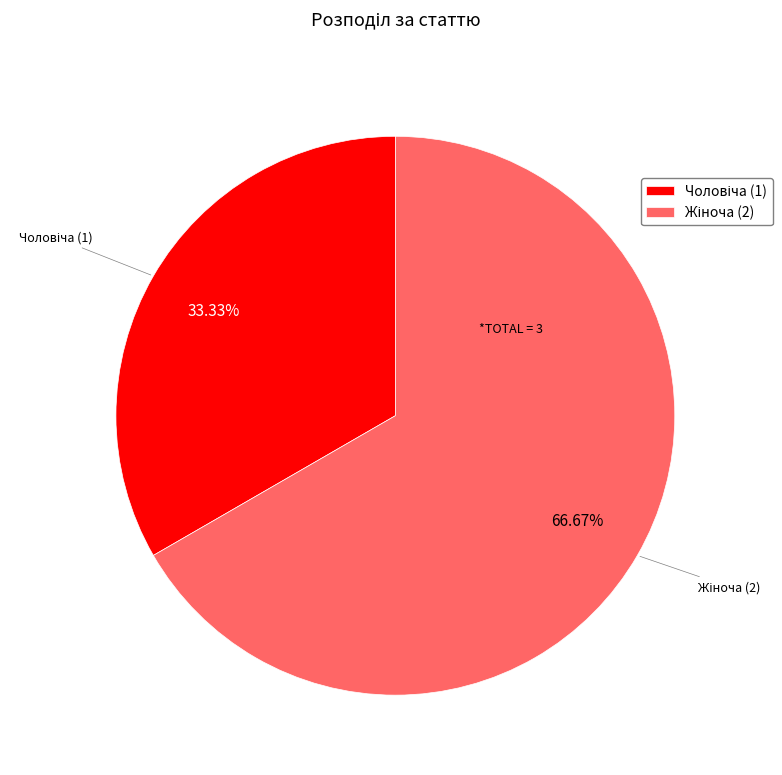

Does any single category account for the majority?

Yes